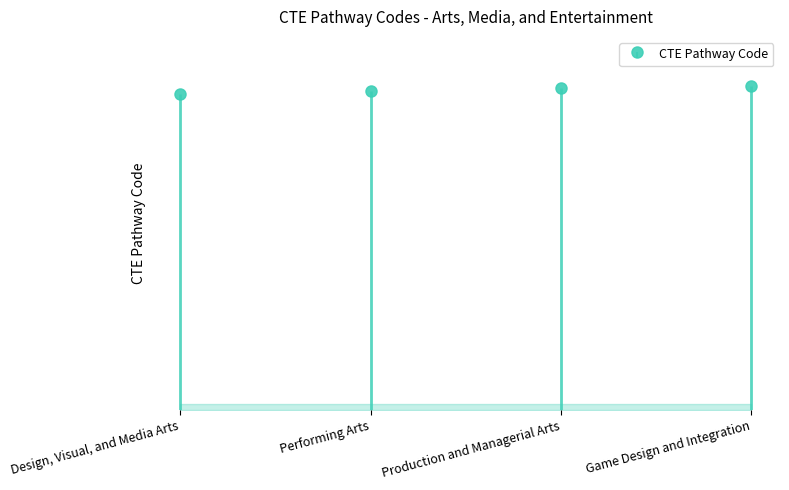

What is the difference between the values at Game Design and Integration and Production and Managerial Arts?

1